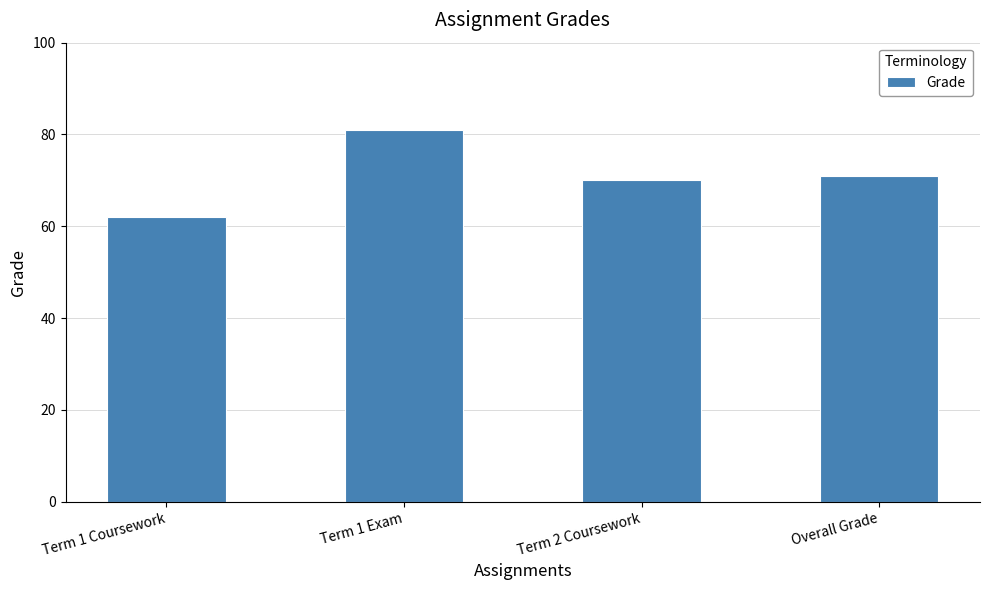

Where does the data first go above 71?

Term 1 Exam